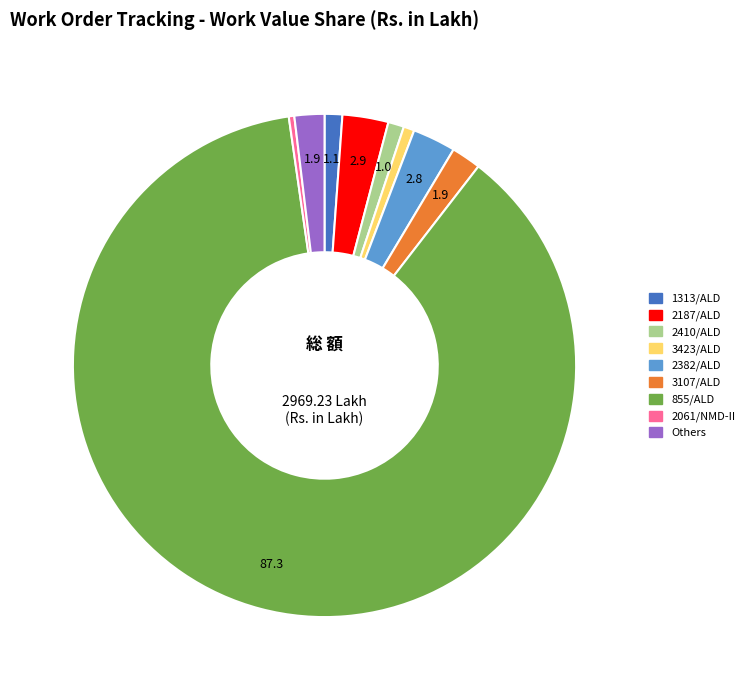

How many slices are in this pie chart?

9